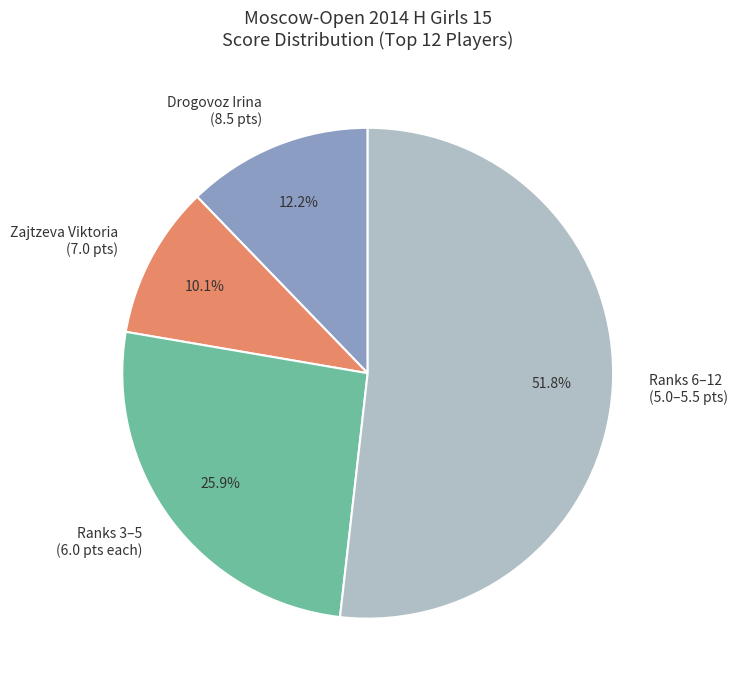

Count the number of slices in the pie.

4